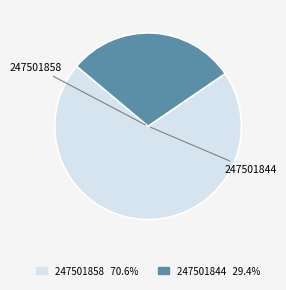

Which category has the biggest portion of the pie?

247501858